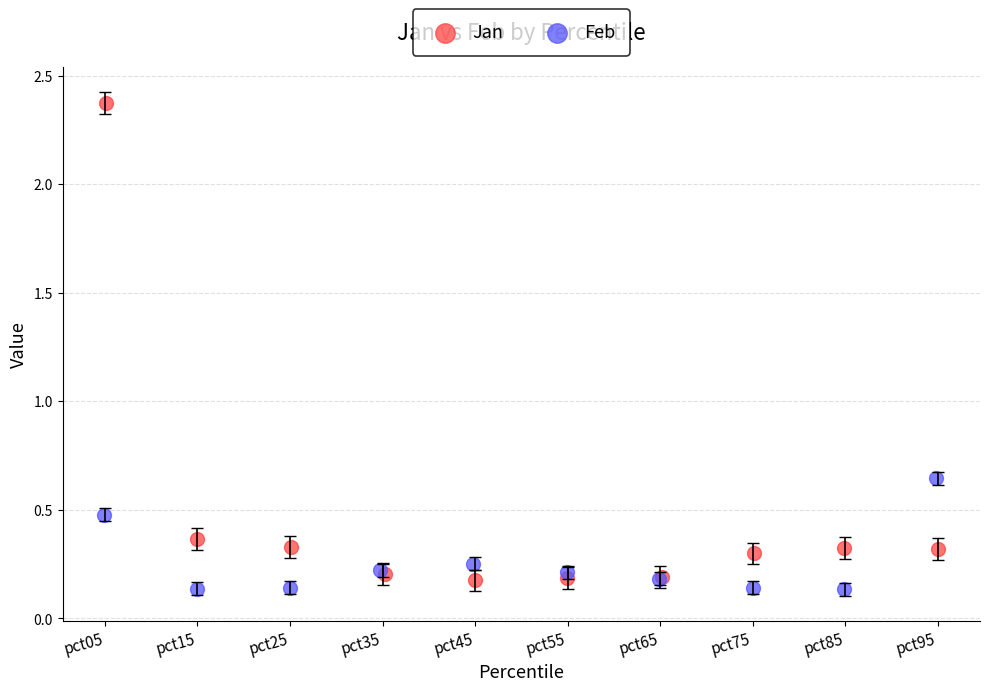

Which series has the widest spread of Y values?

Jan